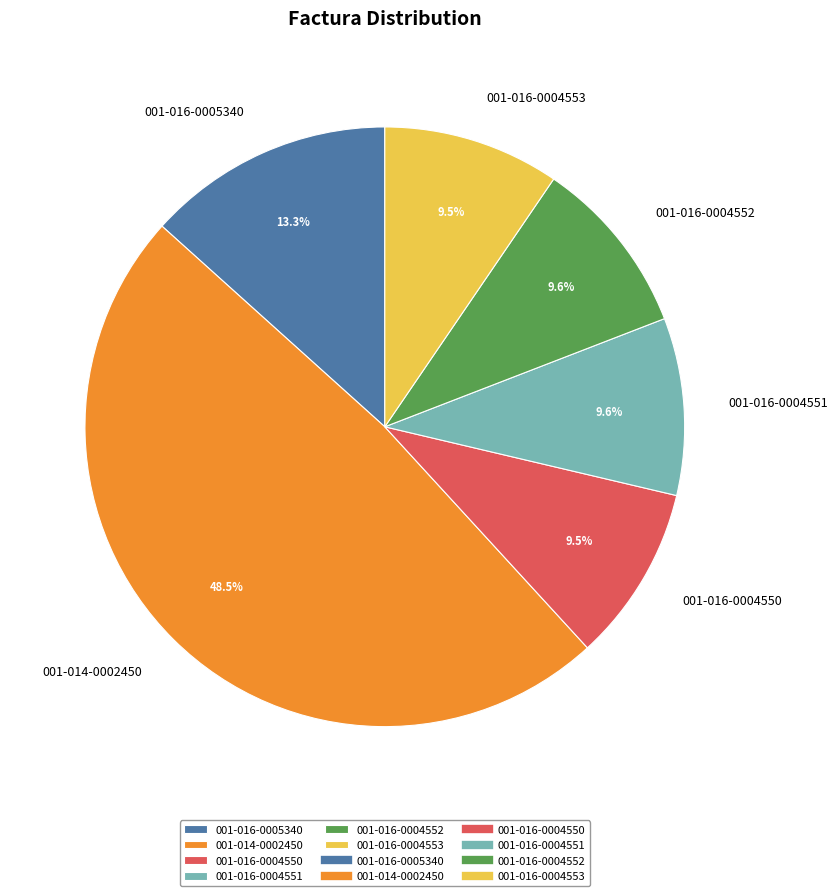

What percentage do 001-016-0005340 and 001-016-0004550 together represent?

22.8%